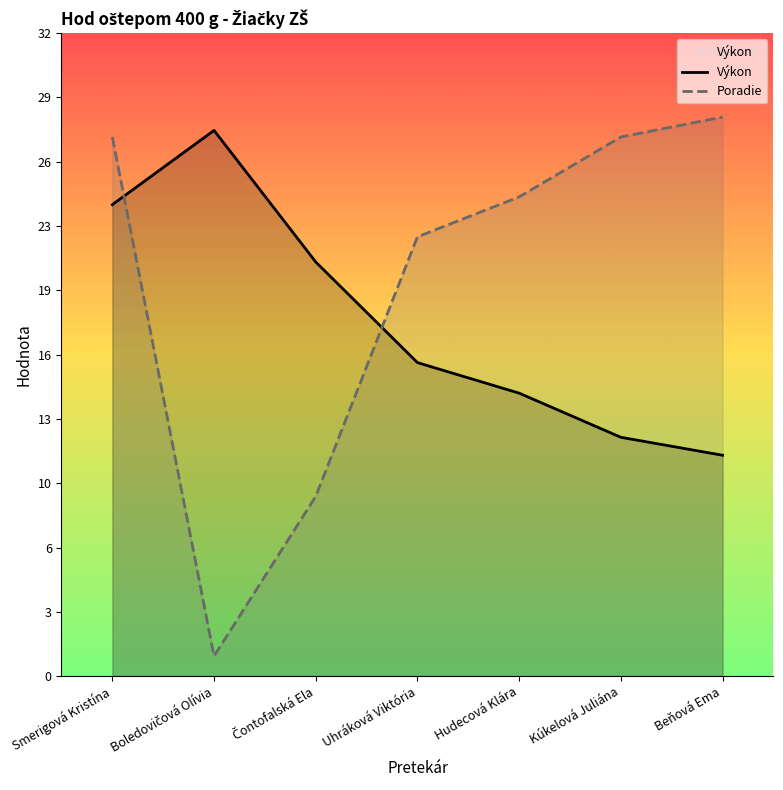

Between which two adjacent categories do Výkon and Poradie first intersect?

Smerigová Kristína and Boledovičová Olívia